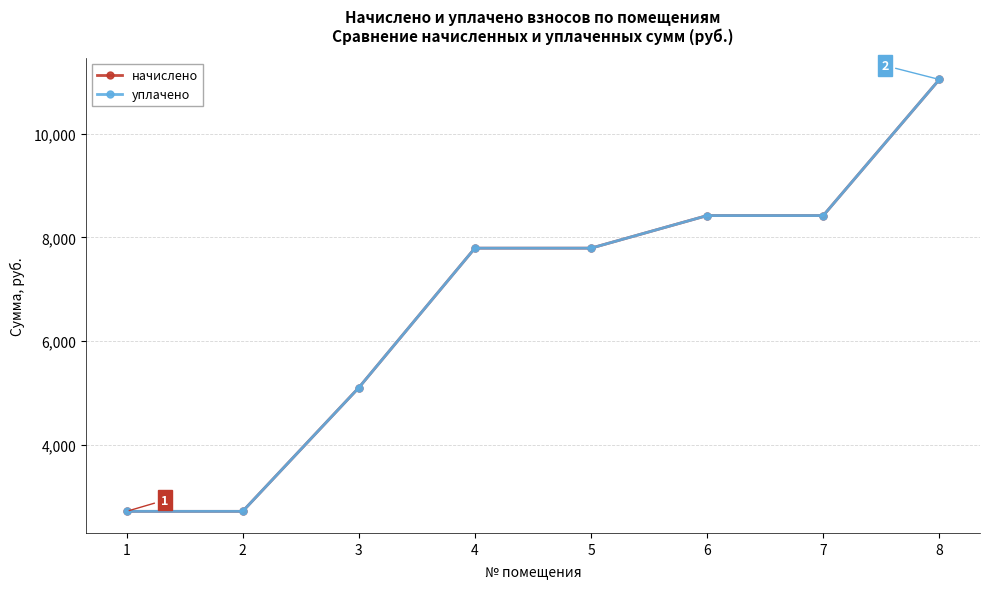

True or false: начислено and уплачено intersect in this chart.

False